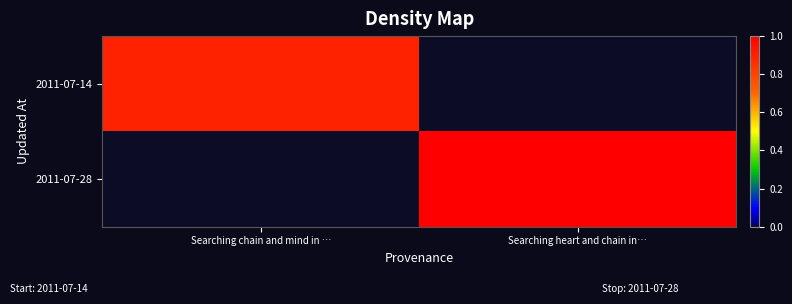

Reading right to left, extract all data points from this chart.

2011-07-14: Searching heart and chain in…=0.0	Searching chain and mind in …=0.9
2011-07-28: Searching heart and chain in…=1.0	Searching chain and mind in …=0.0